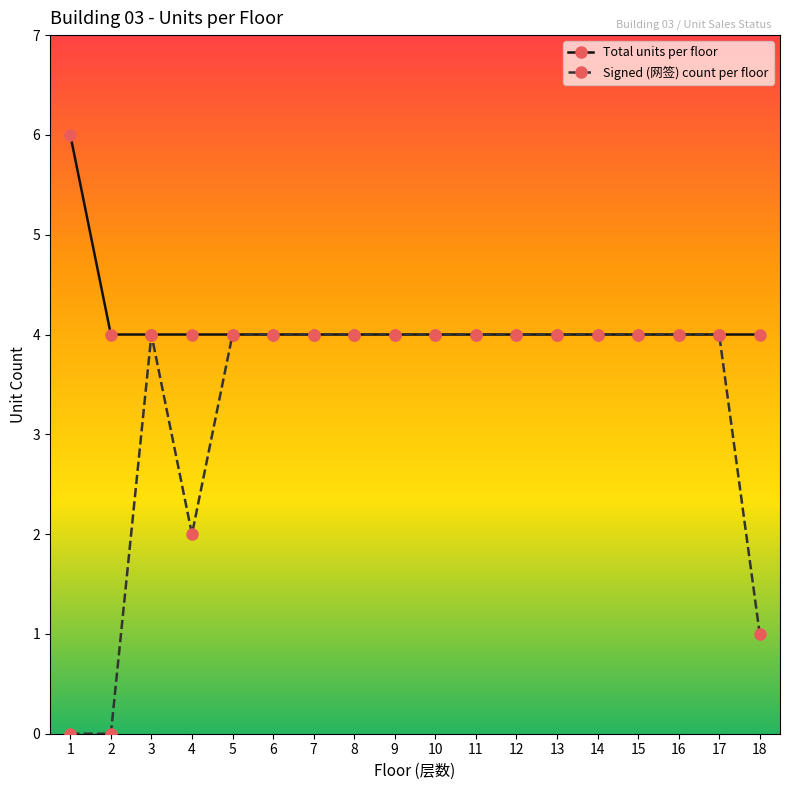

Which series has the largest range (max minus min)?

Signed (网签) count per floor